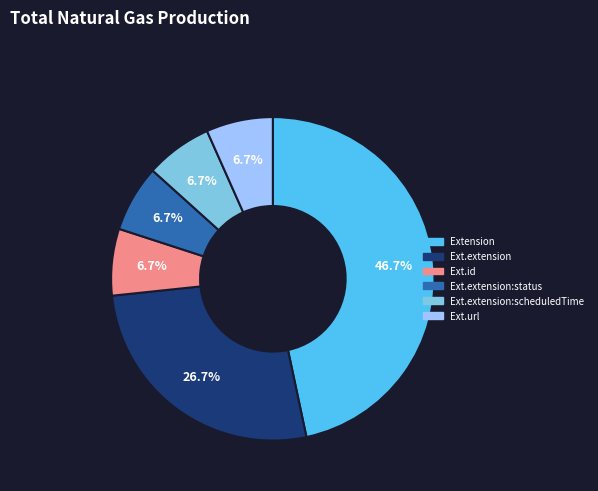

Is there any slice that represents more than half of the pie?

No